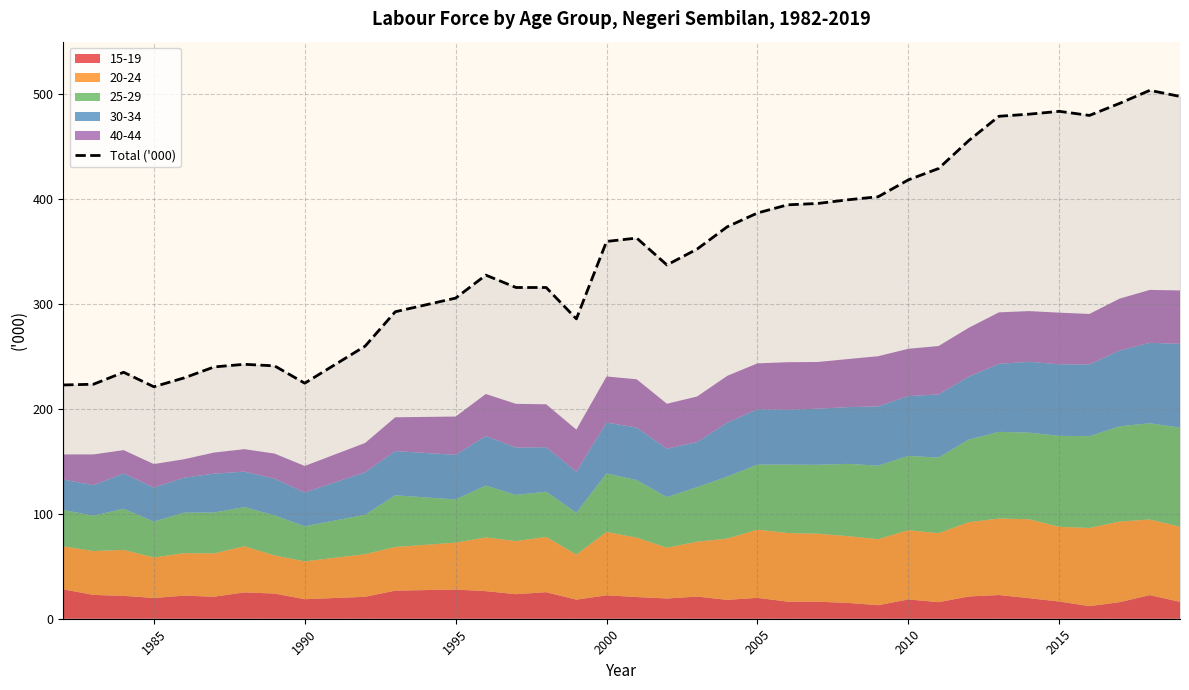

What is the highest value of the Total ('000) series?

503.6